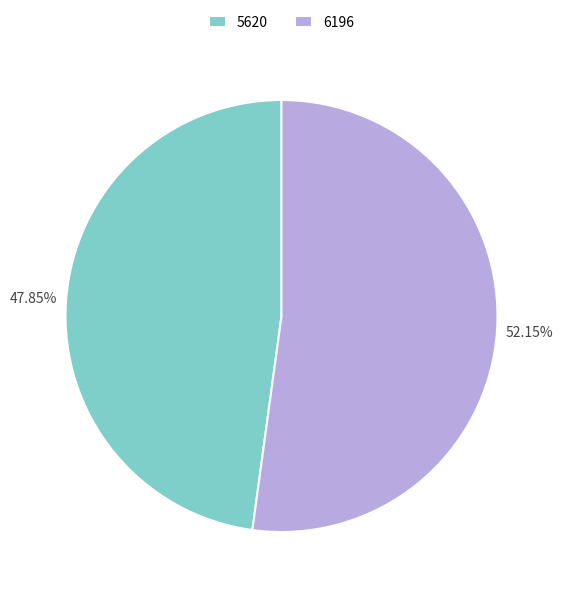

Which category has the smallest portion of the pie?

5620